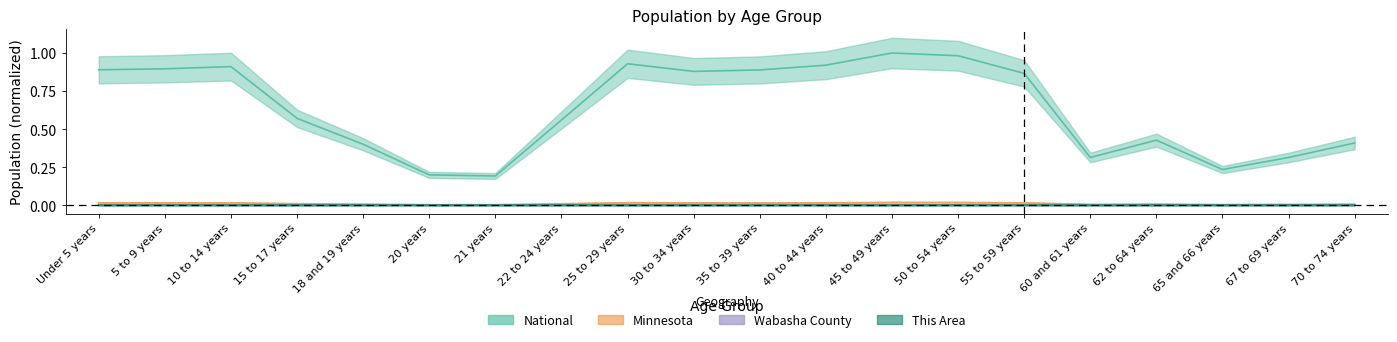

What are all the series names shown in the legend?

This Area, Wabasha County, Minnesota, National